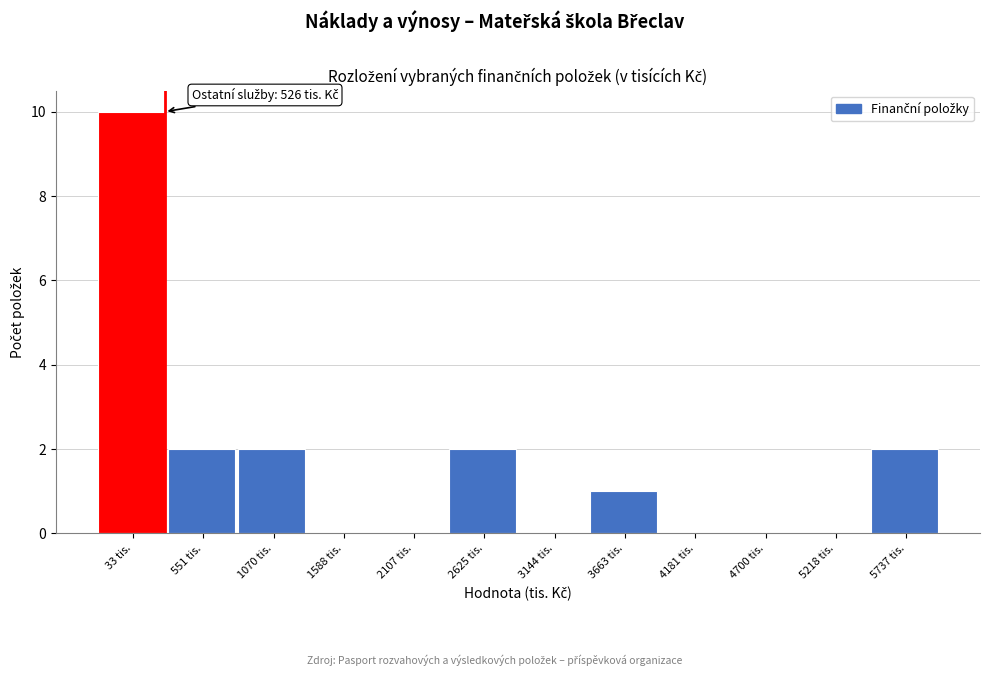

Reading left to right, list all the values displayed in this chart.

33 tis.=10	551 tis.=2	1070 tis.=2	1588 tis.=0	2107 tis.=0	2625 tis.=2	3144 tis.=0	3663 tis.=1	4181 tis.=0	4700 tis.=0	5218 tis.=0	5737 tis.=2